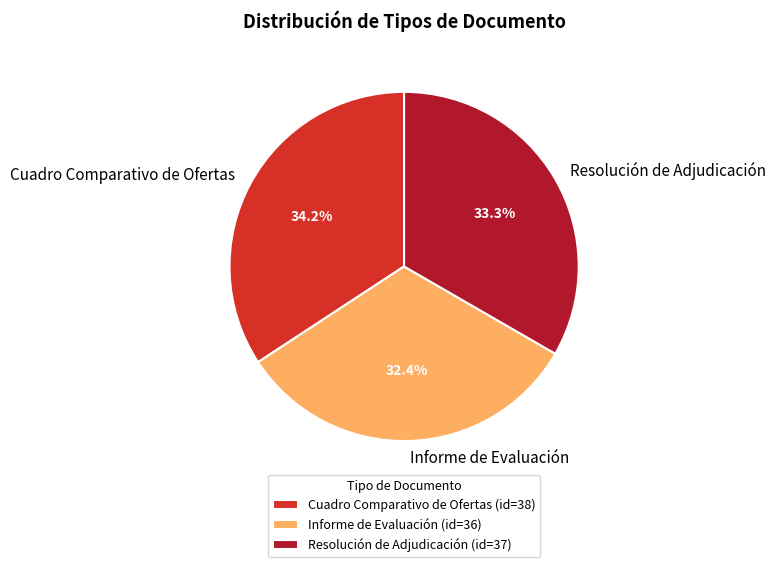

Combined, do Cuadro Comparativo de Ofertas and Resolución de Adjudicación account for over 50%?

Yes